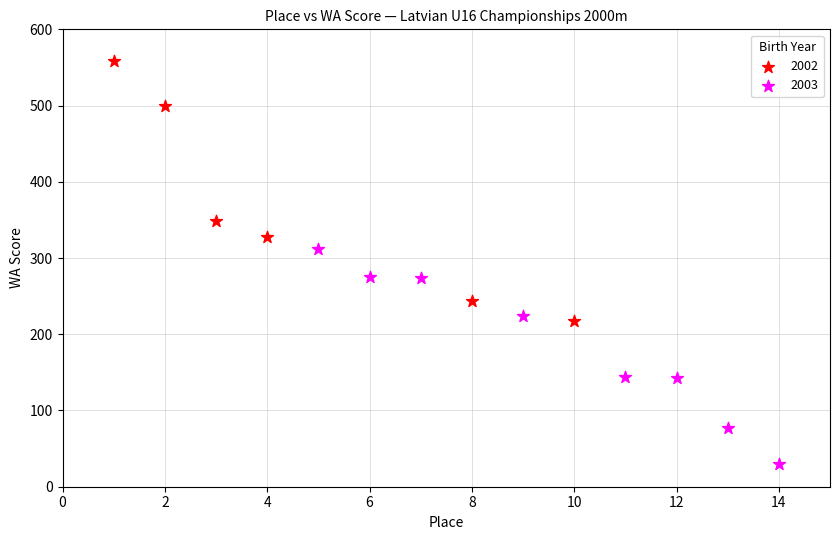

Which series has the widest spread of Y values?

2002